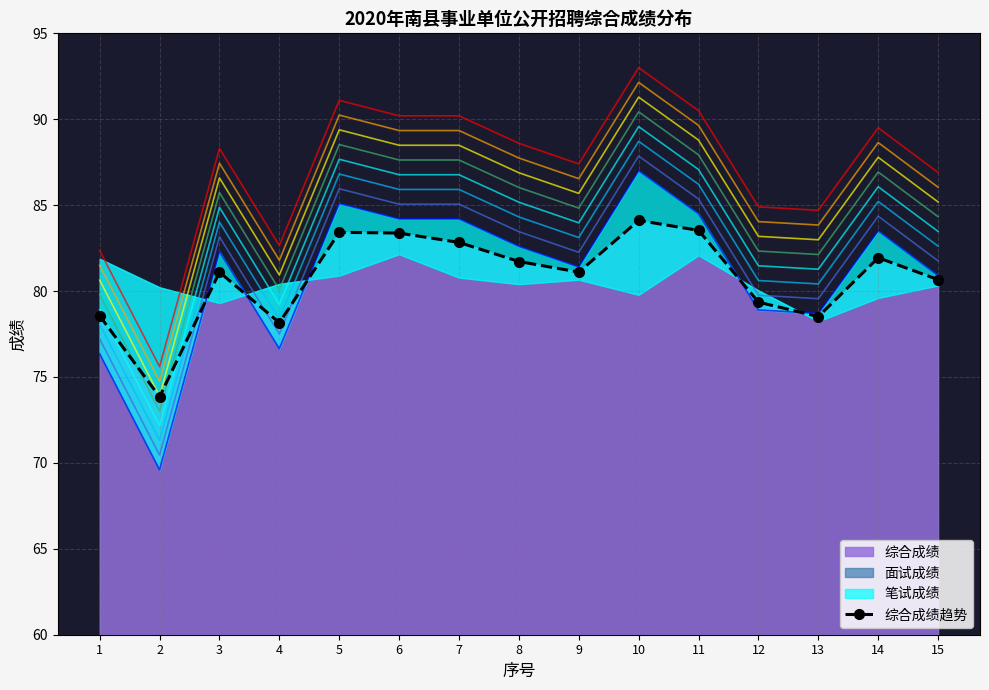

What is the minimum value for 综合成绩?

73.8